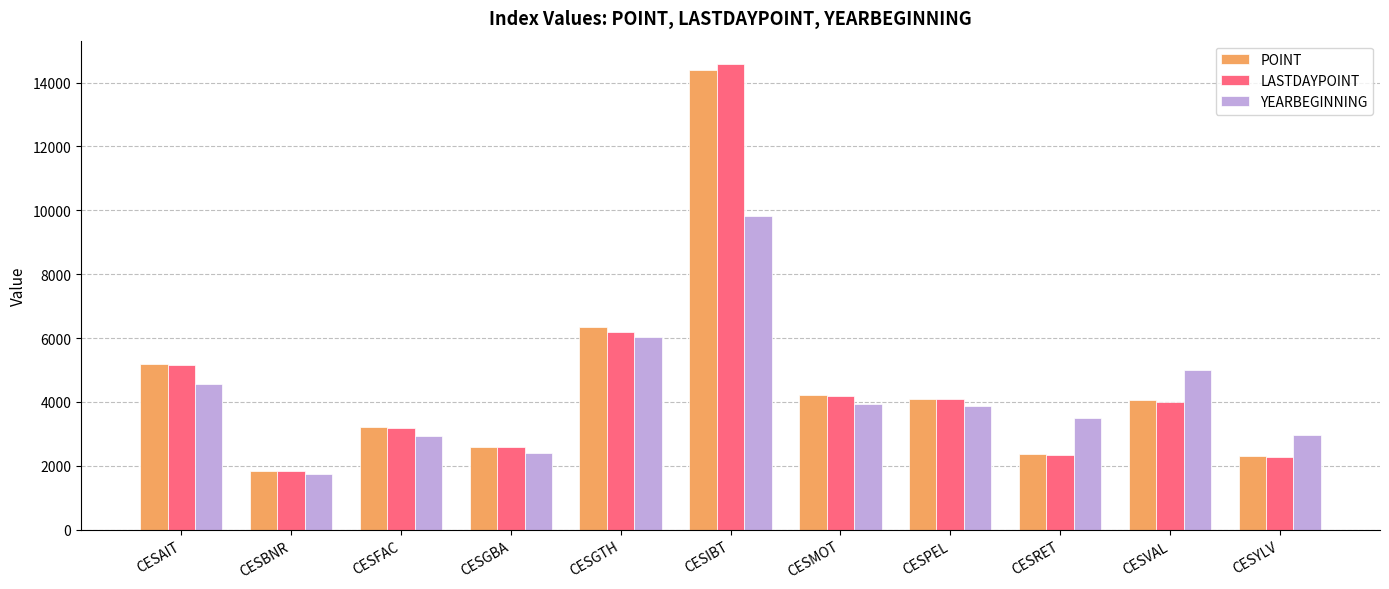

What is the lowest value of the LASTDAYPOINT series?

1839.7